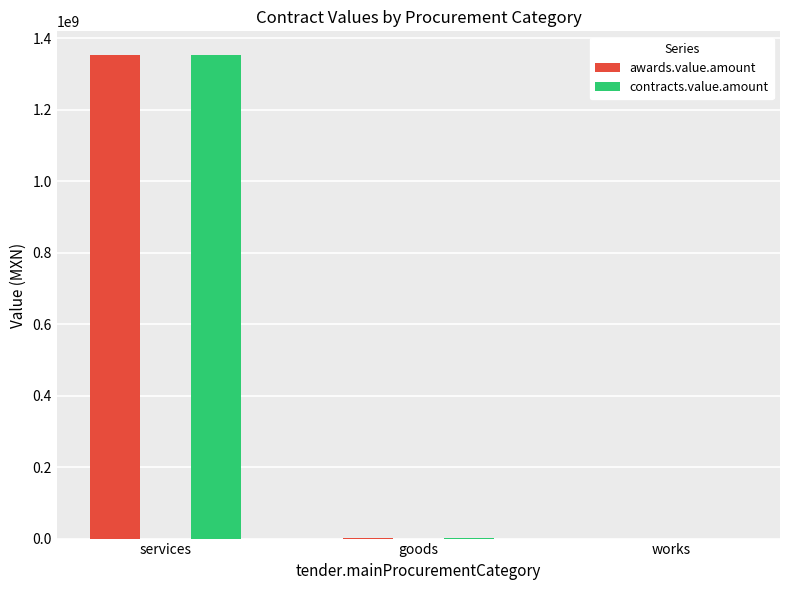

What is the sum of all contracts.value.amount values?

1353401181.4